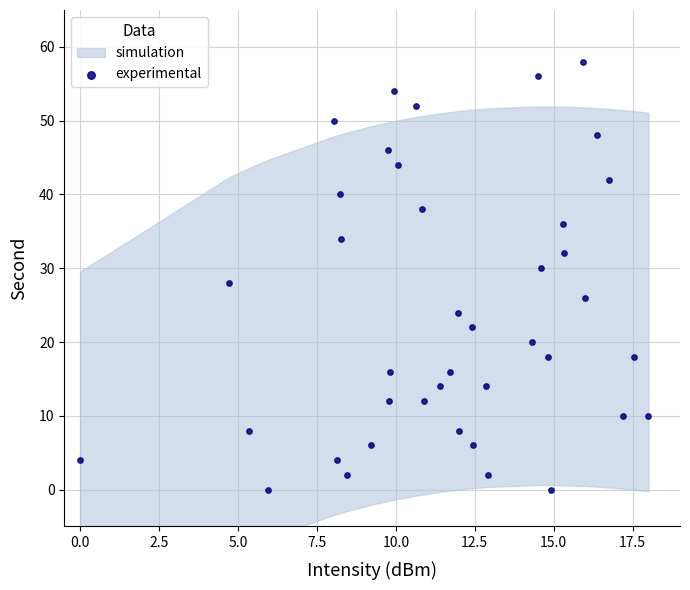

What is the range of Y values (max minus min)?

58